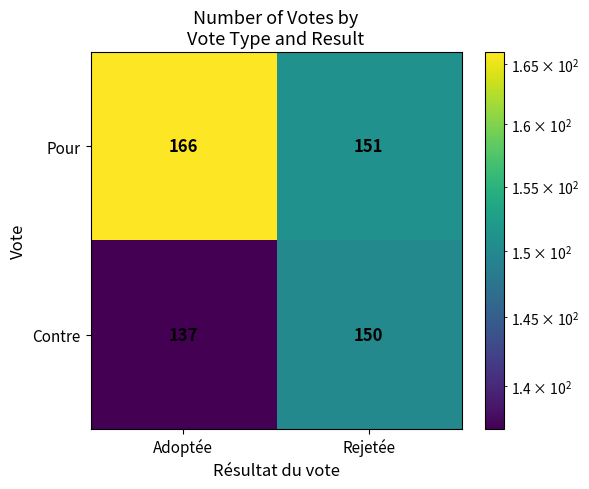

Rank the series by their maximum value, from highest to lowest.

Pour, Contre